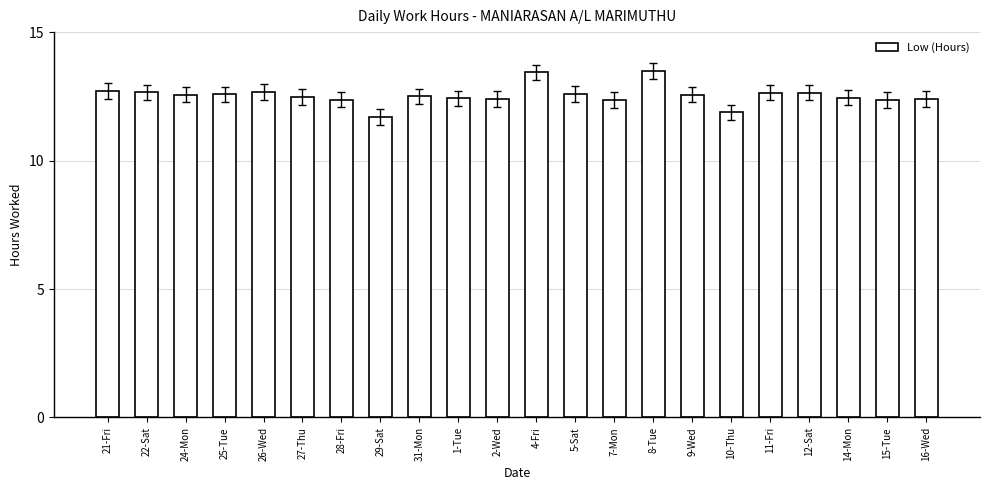

The chart shows a value of 12.6 at 5-Sat. True or false?

True